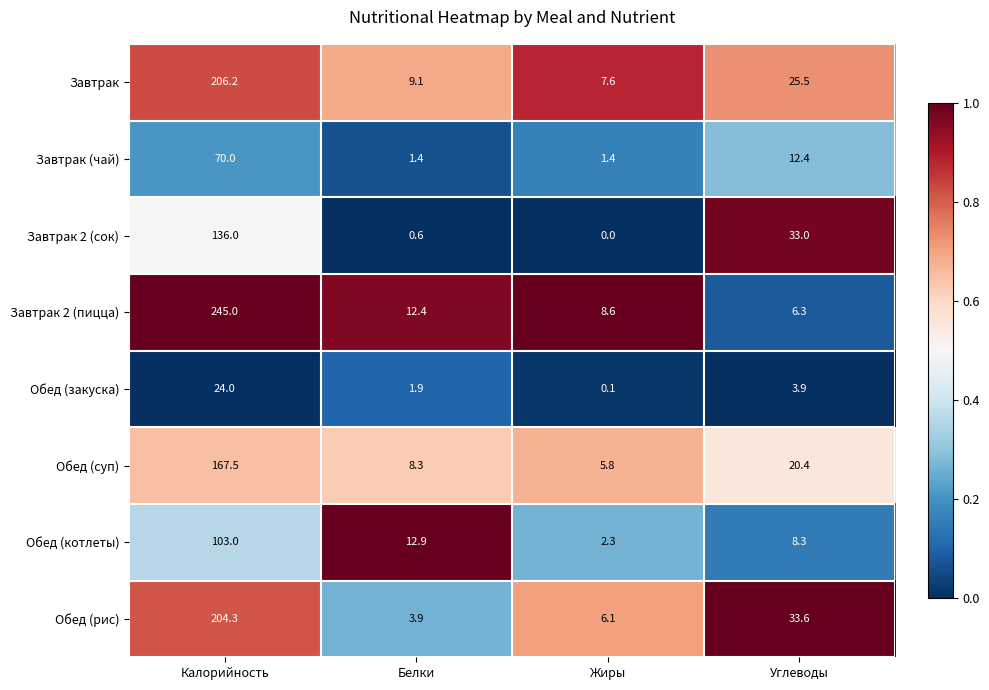

Rank the categories by Завтрак 2 (пицца) value from highest to lowest.

Калорийность, Белки, Жиры, Углеводы